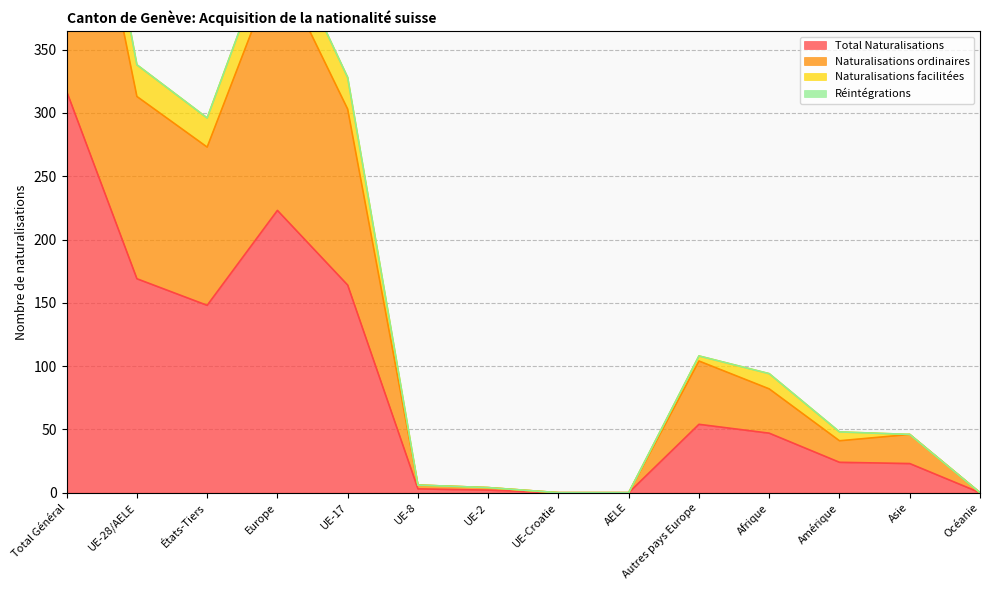

The value of Total Naturalisations at Europe is 102. True or false?

False